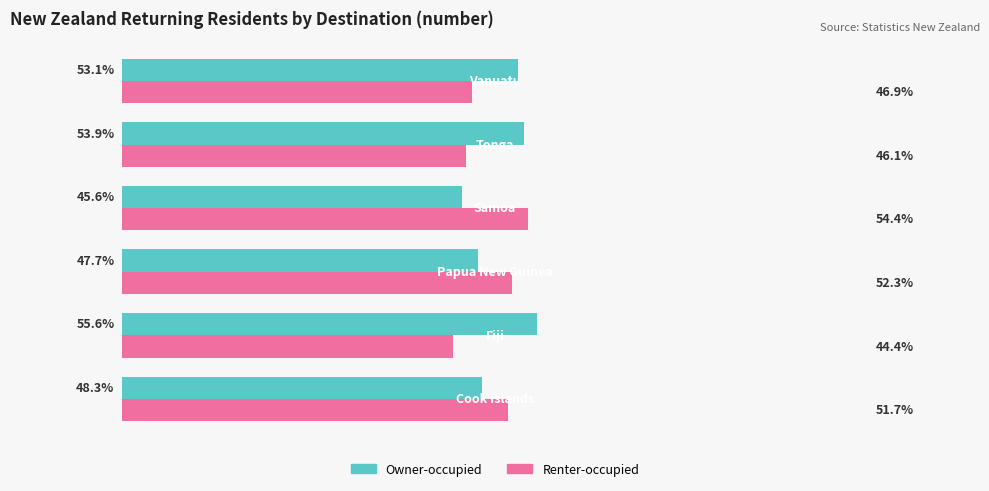

Rank the series by their average value, from lowest to highest.

Renter-occupied, Owner-occupied